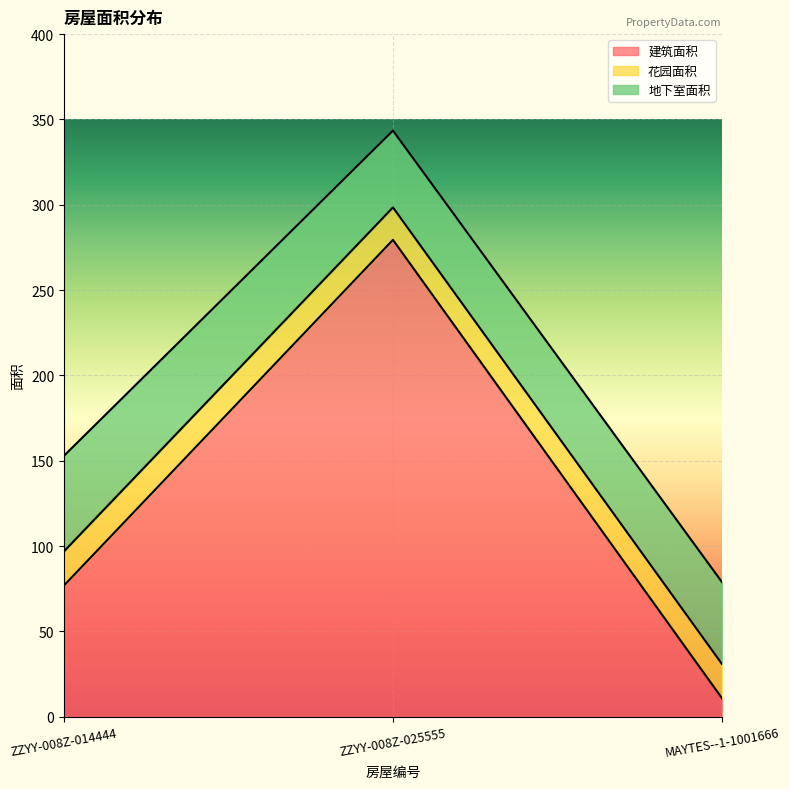

What position from the right is MAYTES--1-1001666?

1